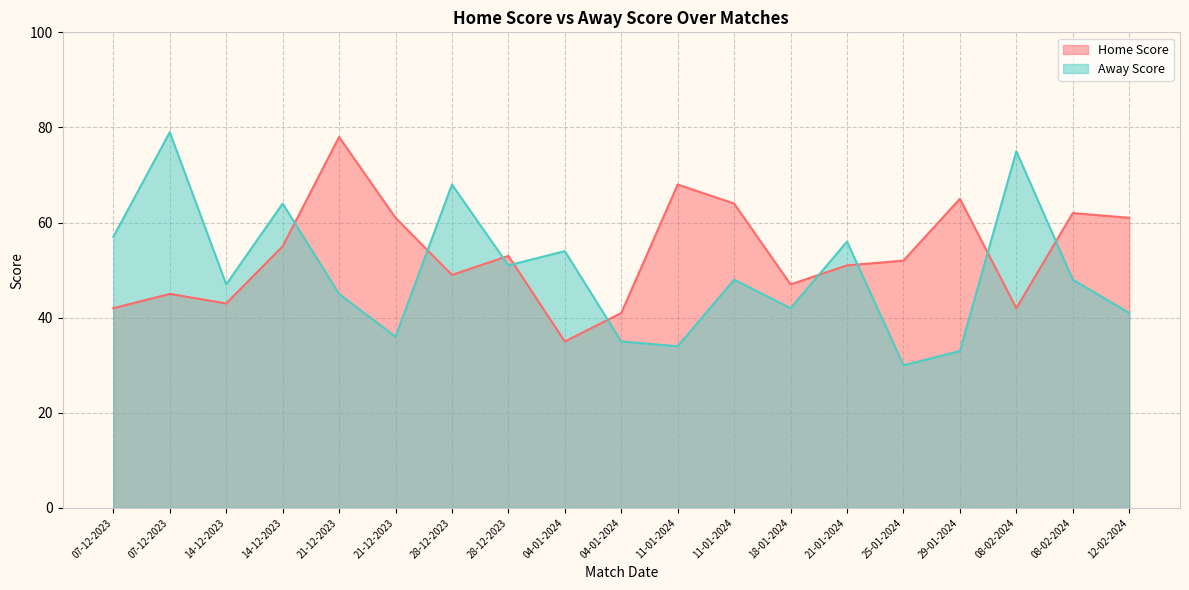

Which category has the lowest value across all series?

25-01-2024